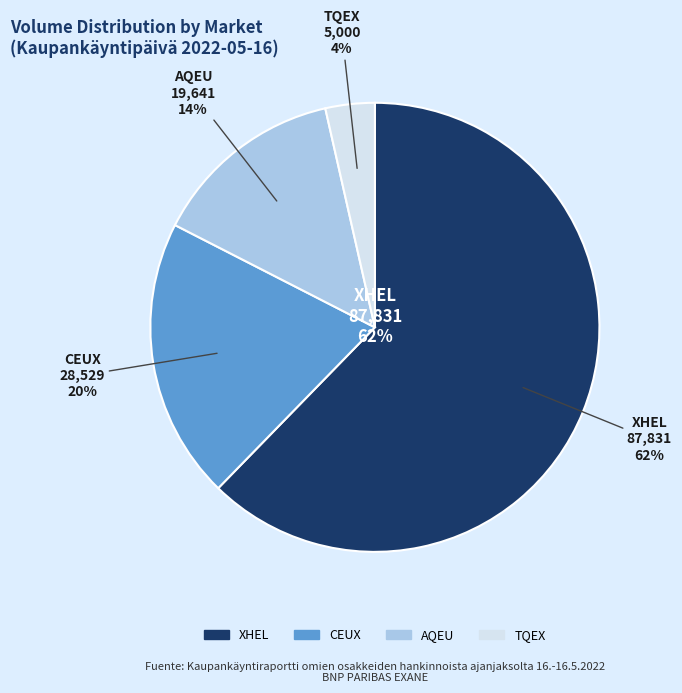

Approximately how many times larger is the value at XHEL compared to TQEX?

17.6